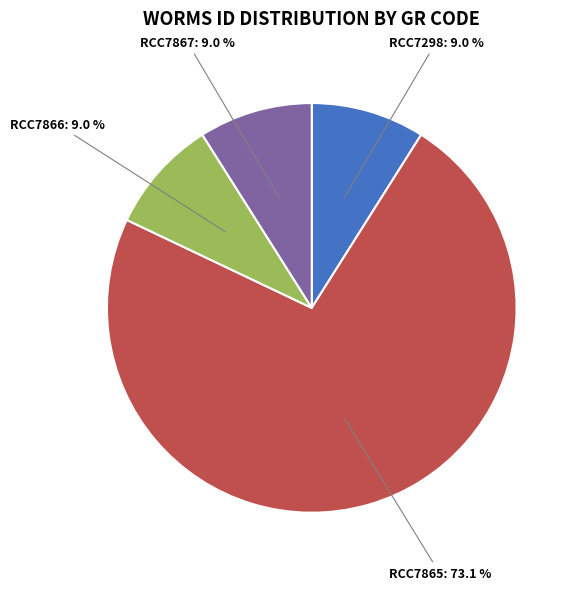

To the nearest percent, what is the difference between the largest and smallest slice percentages?

64%